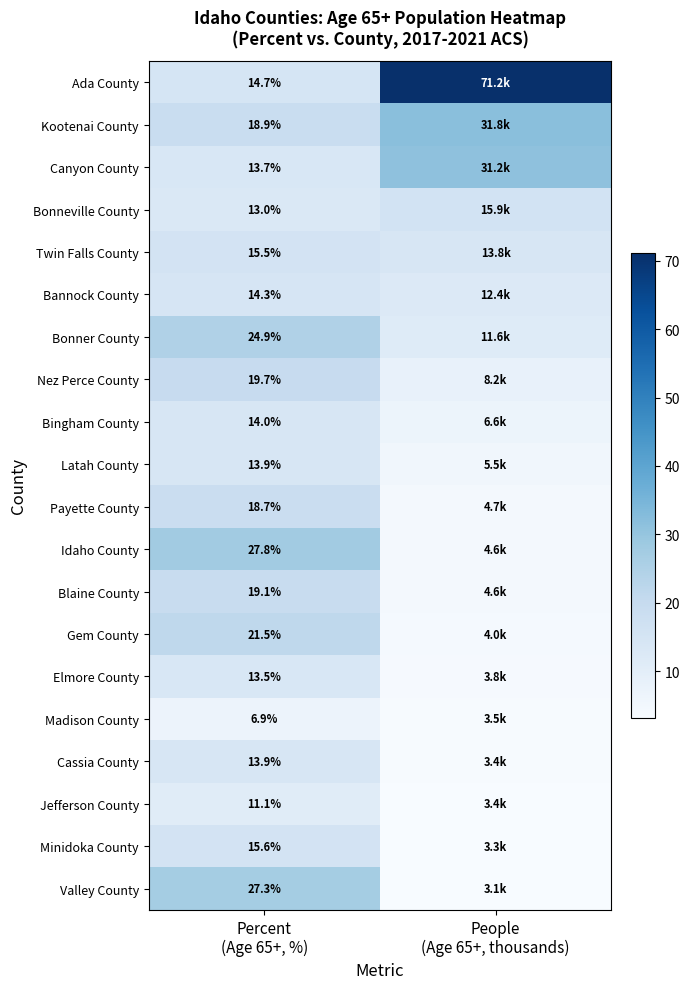

What is the difference between the Bonner County values at People (Age 65+, thousands) and Percent (Age 65+, %)?

13.3